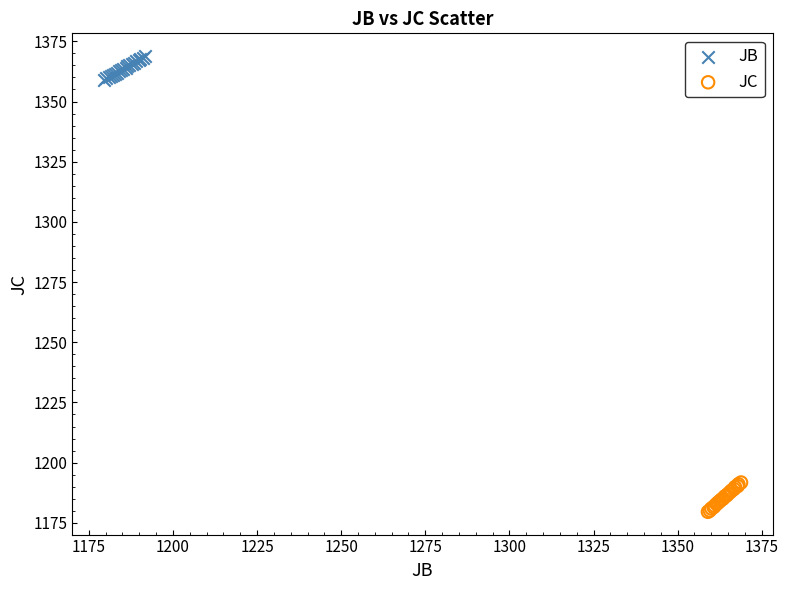

Which series contains the highest Y value?

JB